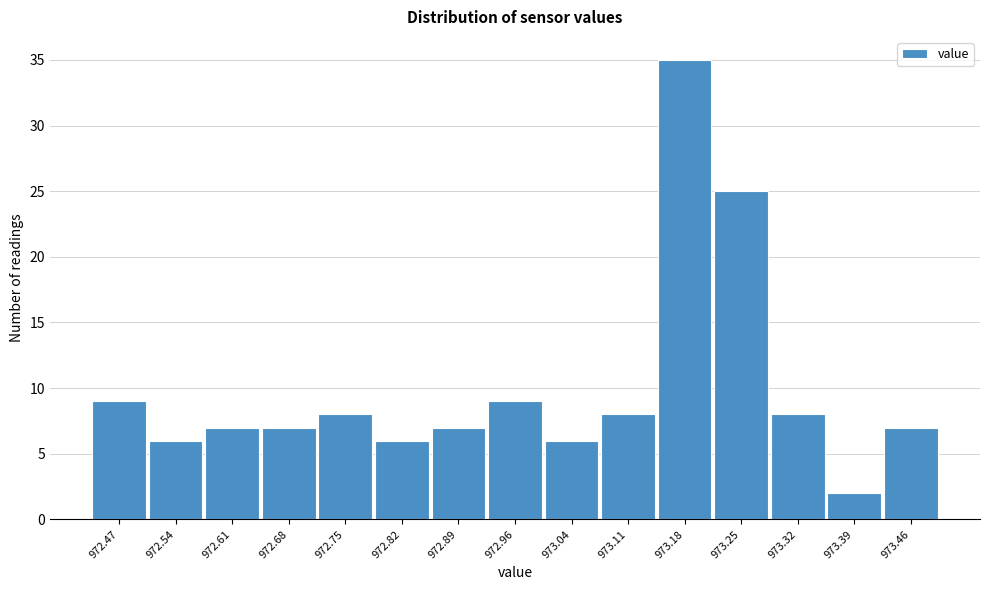

How tall is the bar that spans 972.72 to 972.79 on the x-axis? Neither the bar edges nor the heights are printed on the chart, so give them approximately, as read against the axes.

8